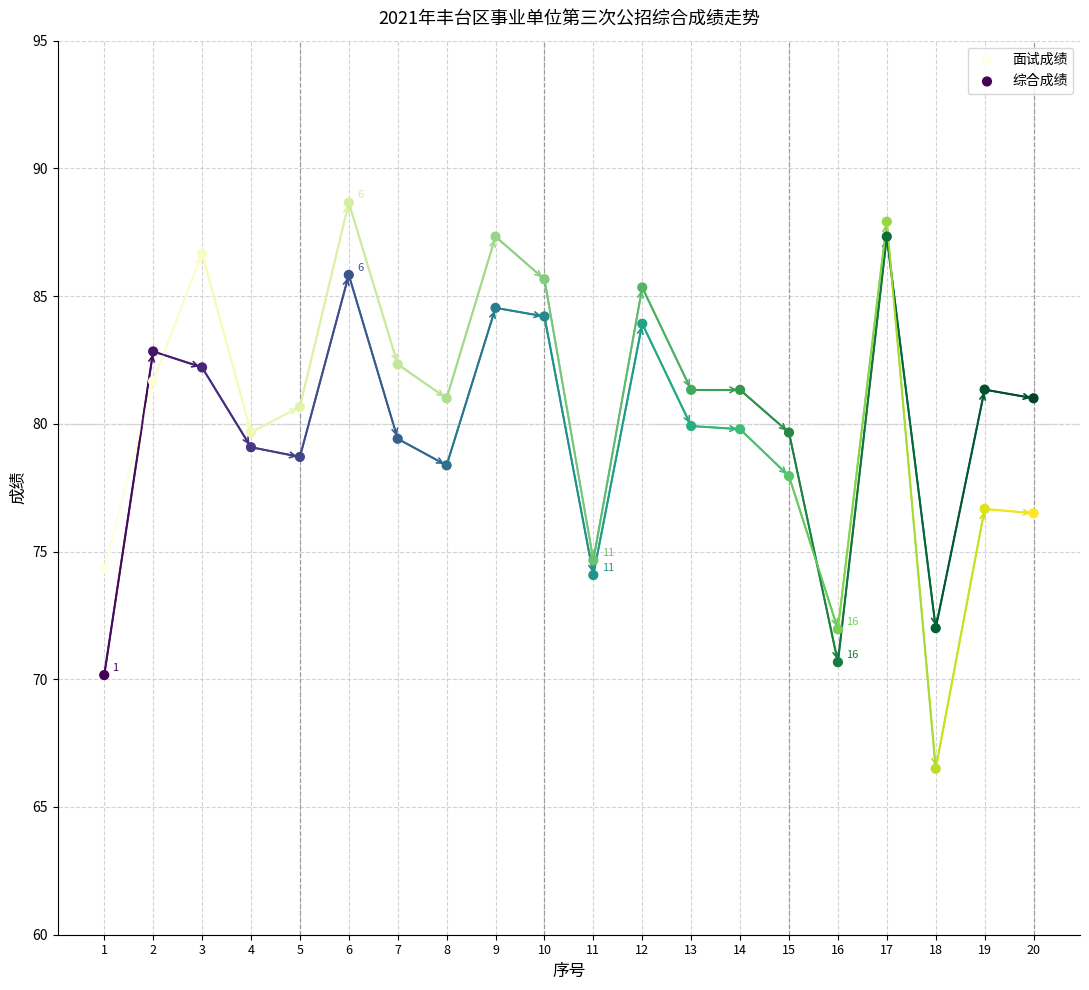

Which series has the largest Y range (max minus min)?

综合成绩